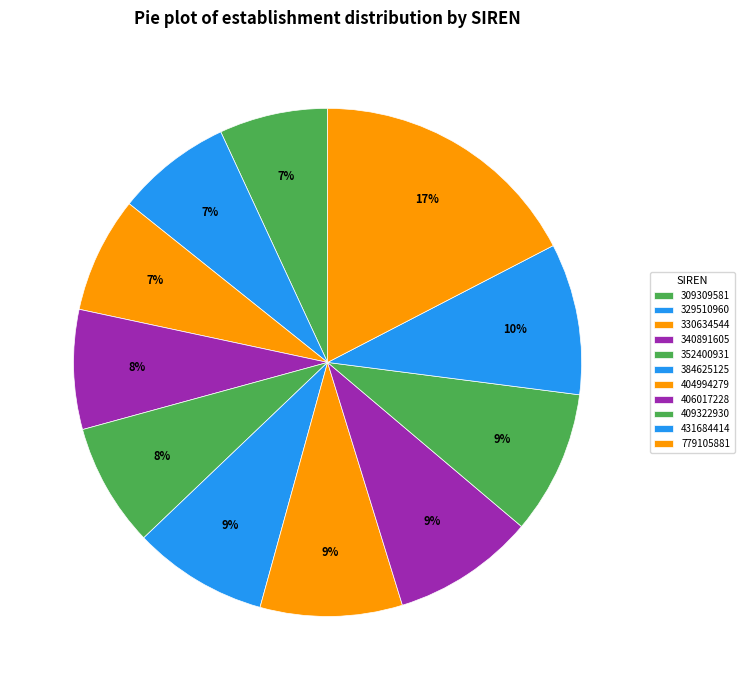

To the nearest percent, what percentage of the pie is 406017228?

9%